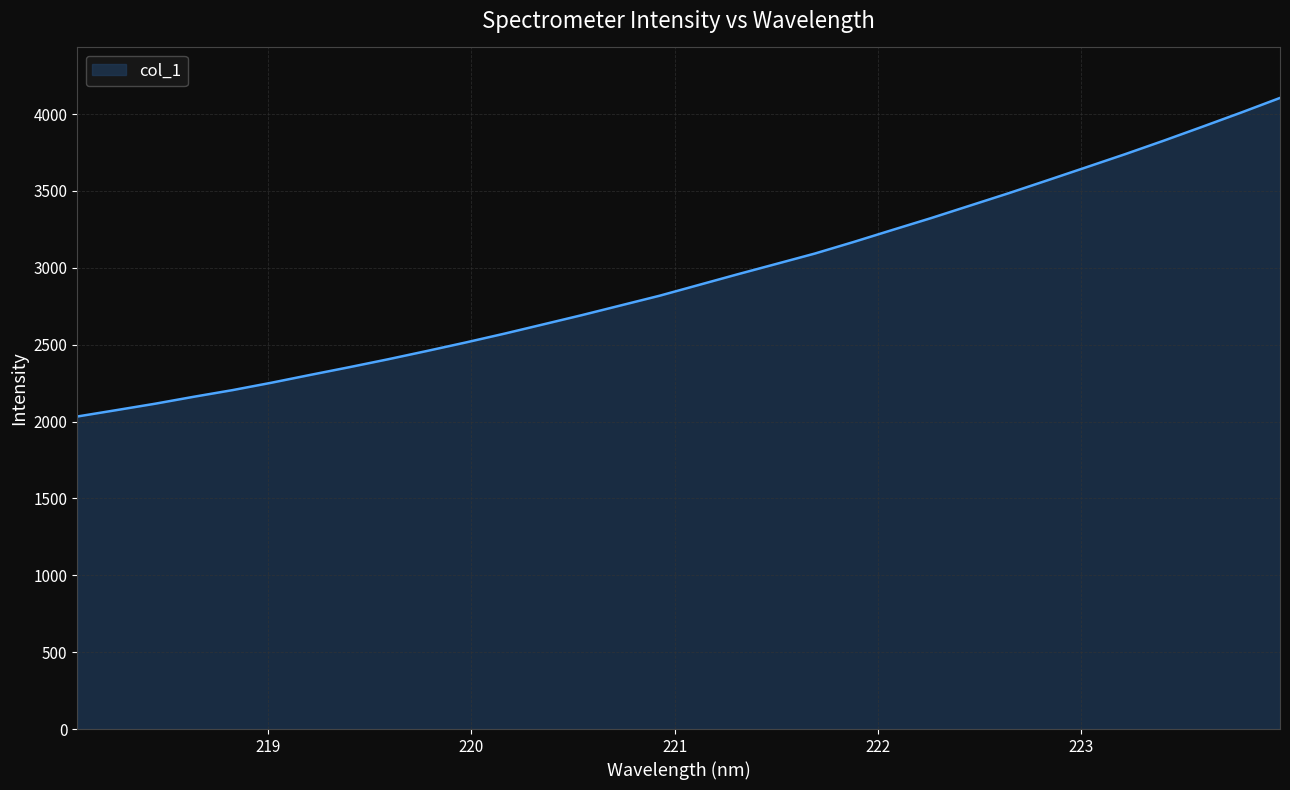

What is the difference between the maximum and minimum values?

2072.2